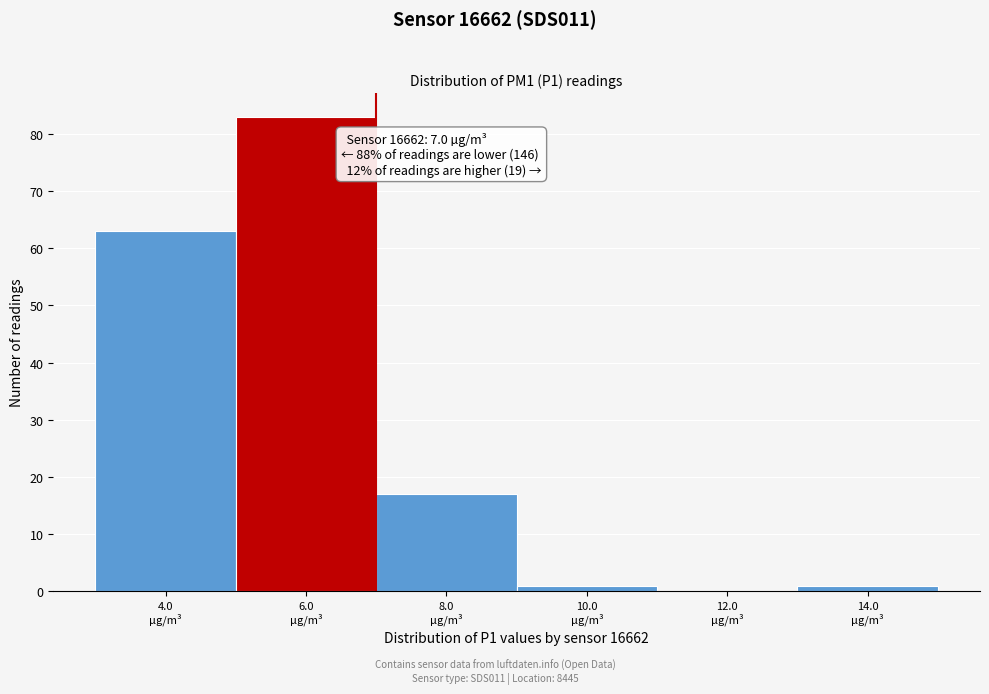

Which range on the x-axis has the tallest bar?

5 to 7